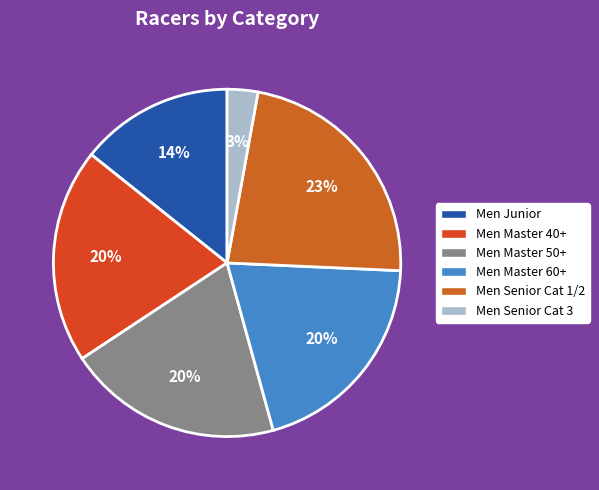

Is the sum of Men Senior Cat 1/2 and Men Master 40+ greater than half?

No